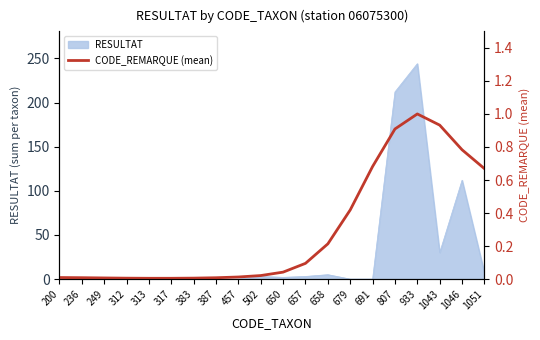

Which category has the highest value in the RESULTAT series?

933